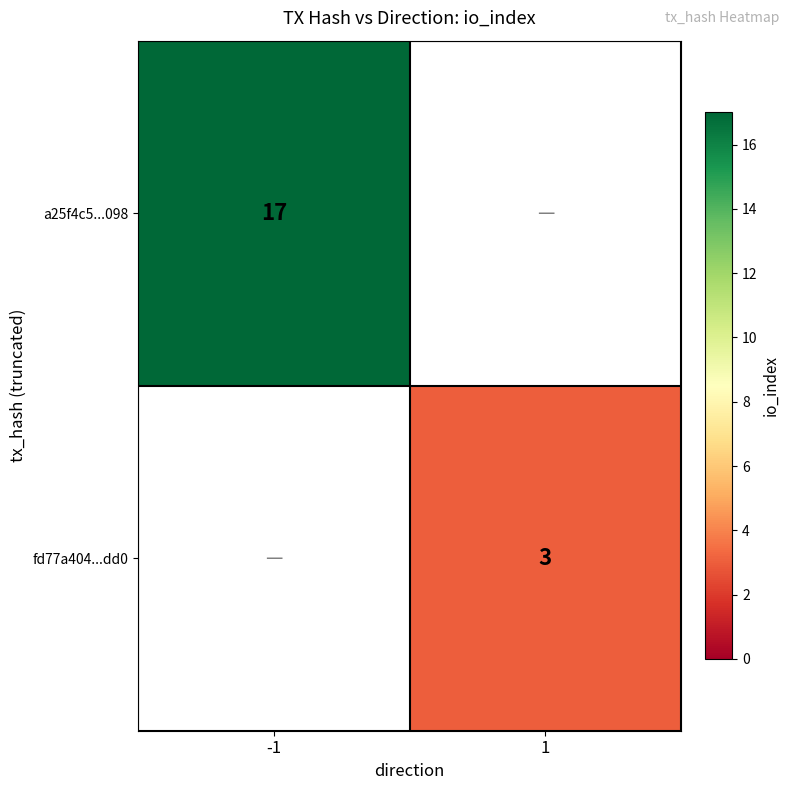

Count the number of data series in this chart.

2